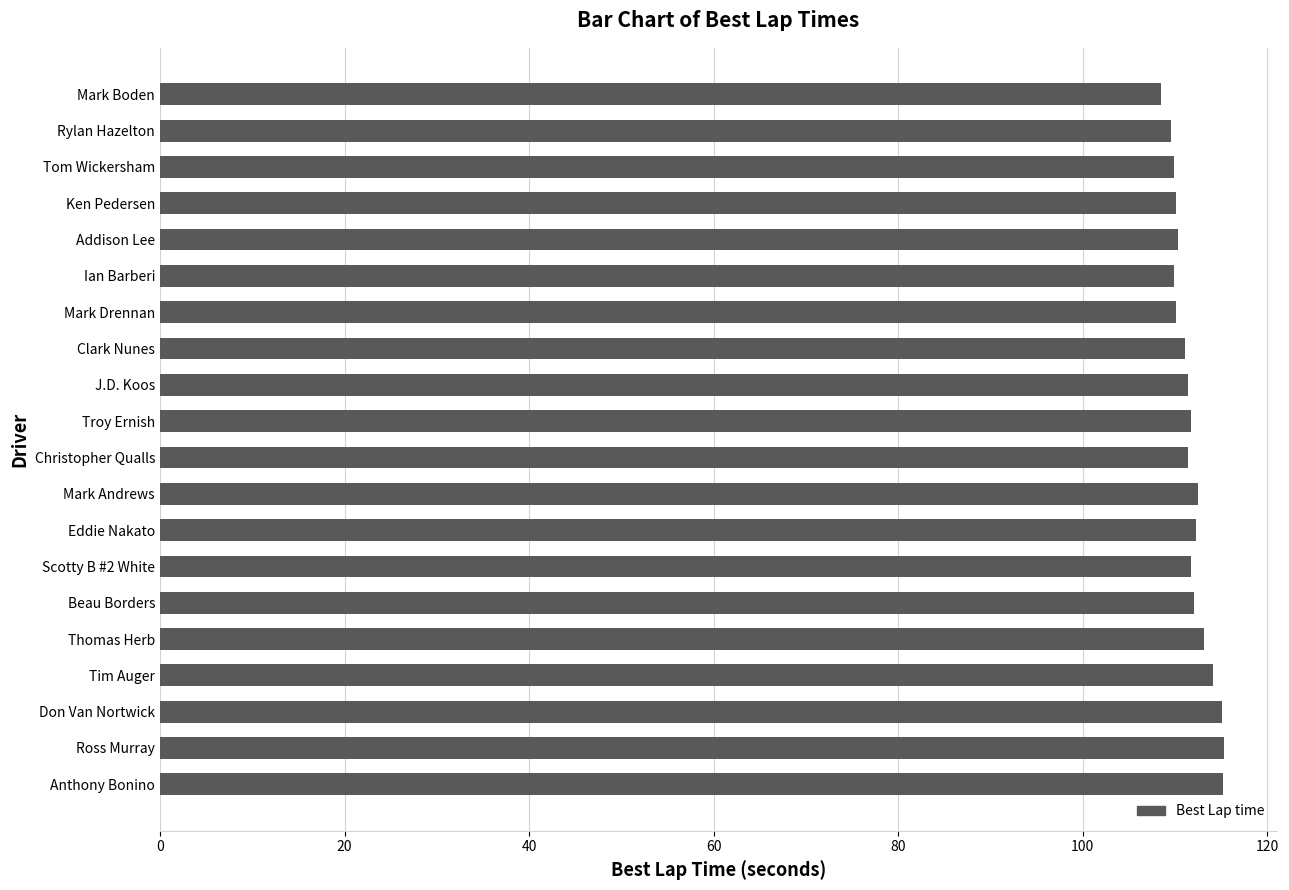

What is the average value?

111.8